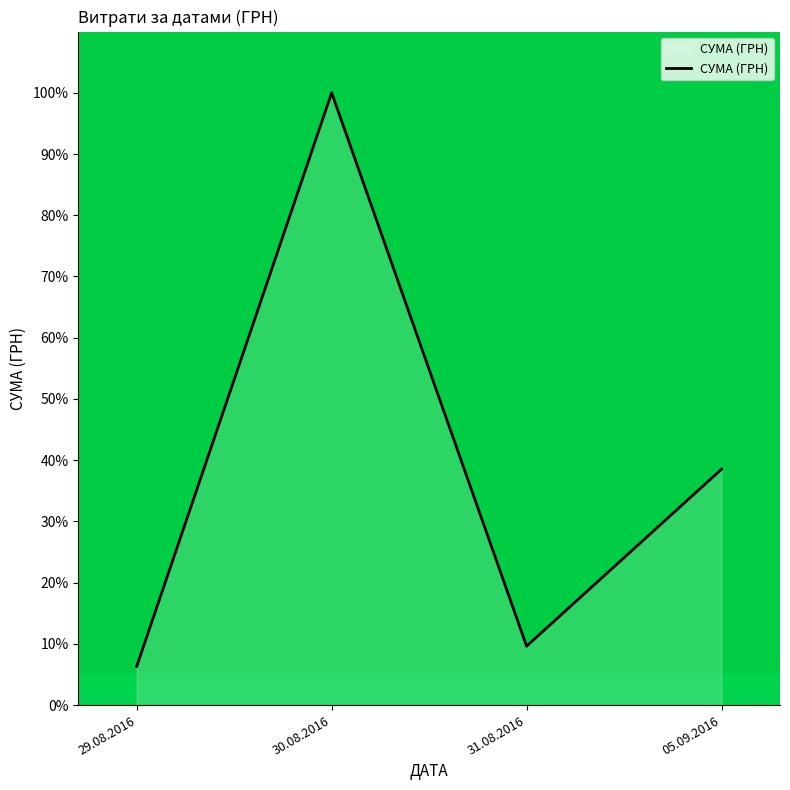

What is the difference between the second highest and minimum values?

32.2